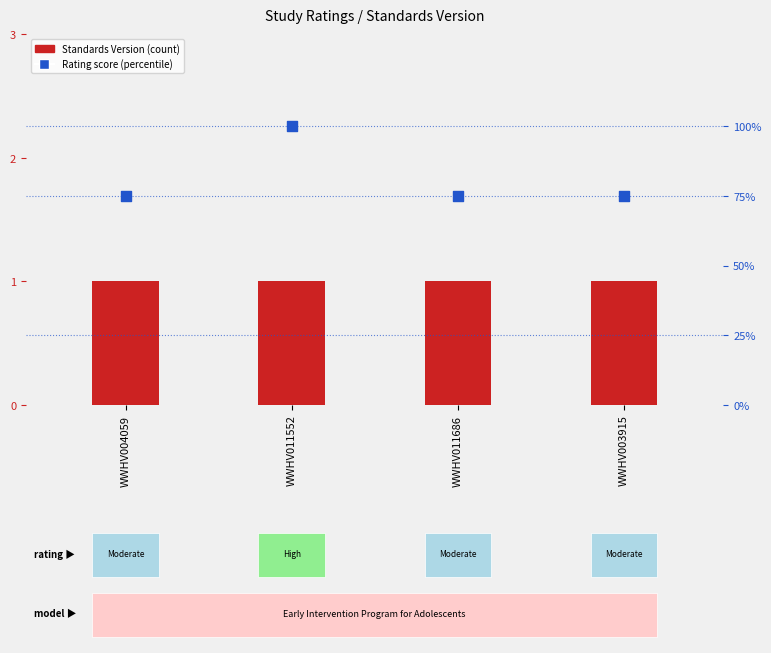

Which series contains the highest Y value?

Rating score